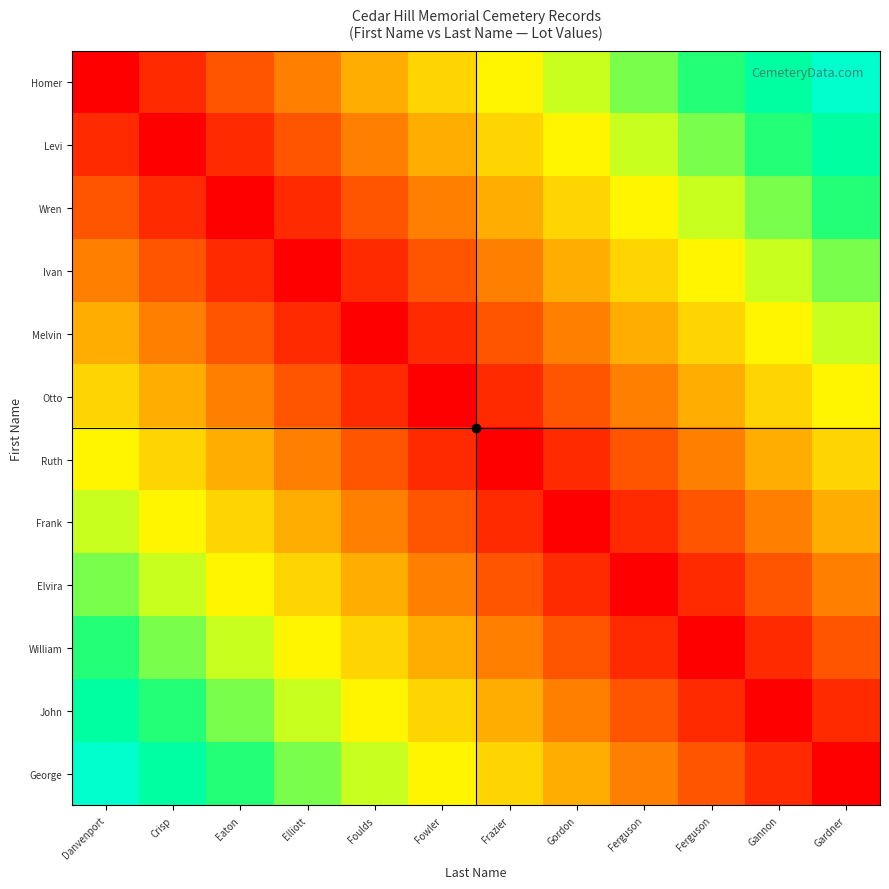

At which category is the sum across all series the highest?

Danvenport